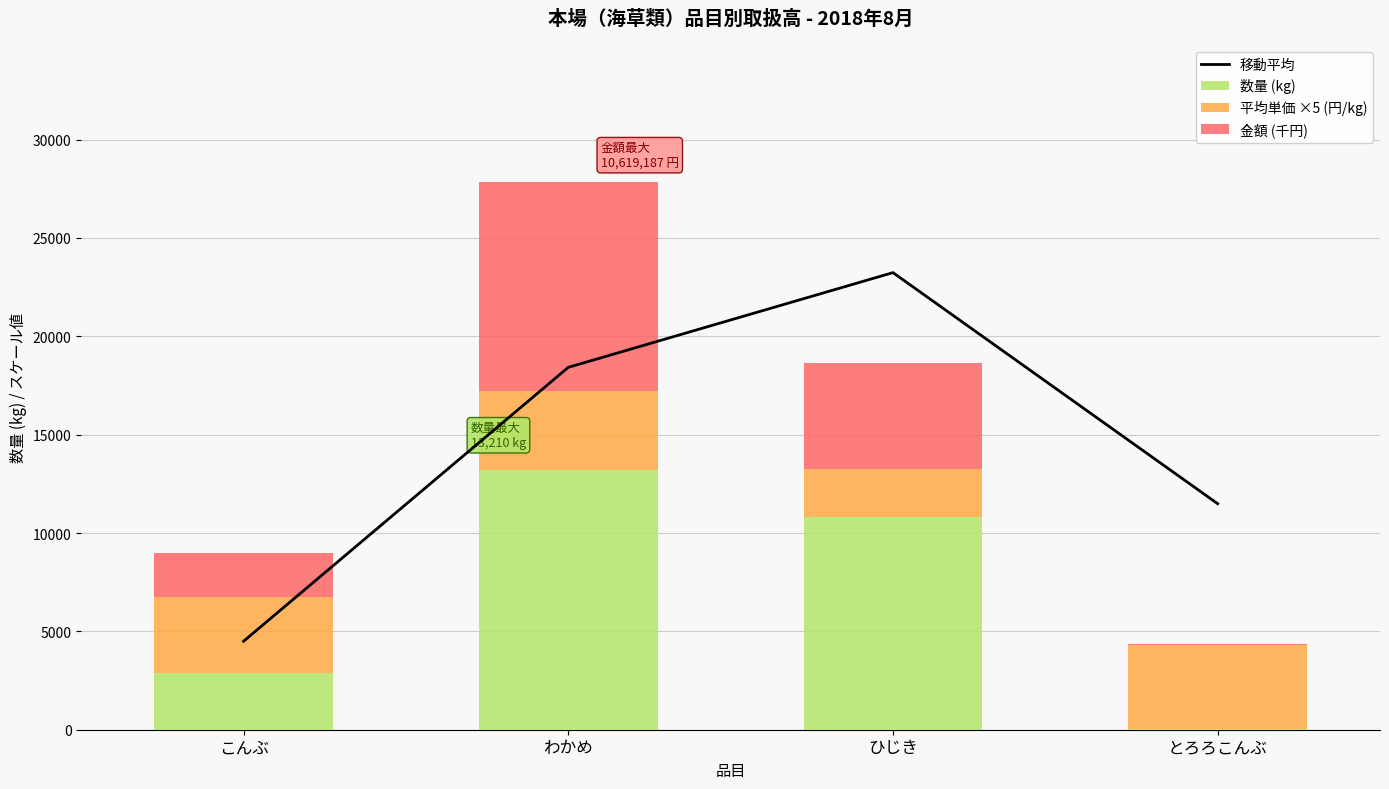

What is the maximum value shown in the chart?

23238.2